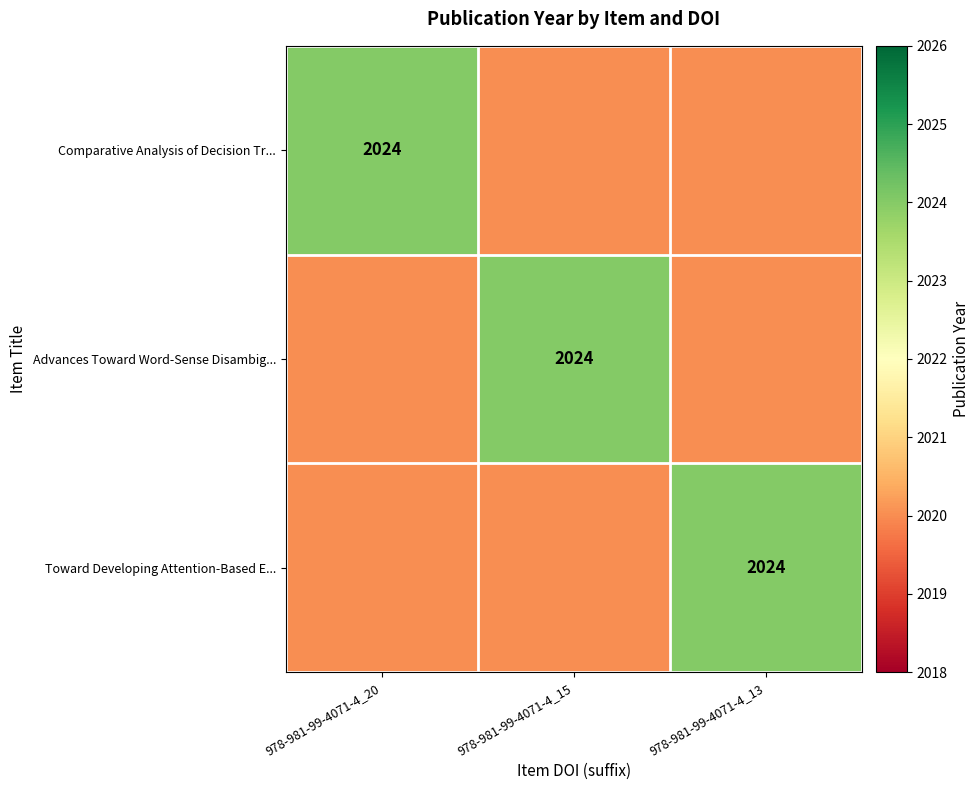

True or false: Comparative Analysis of Decision Tr... has a value of 2024 at 978-981-99-4071-4_20.

True